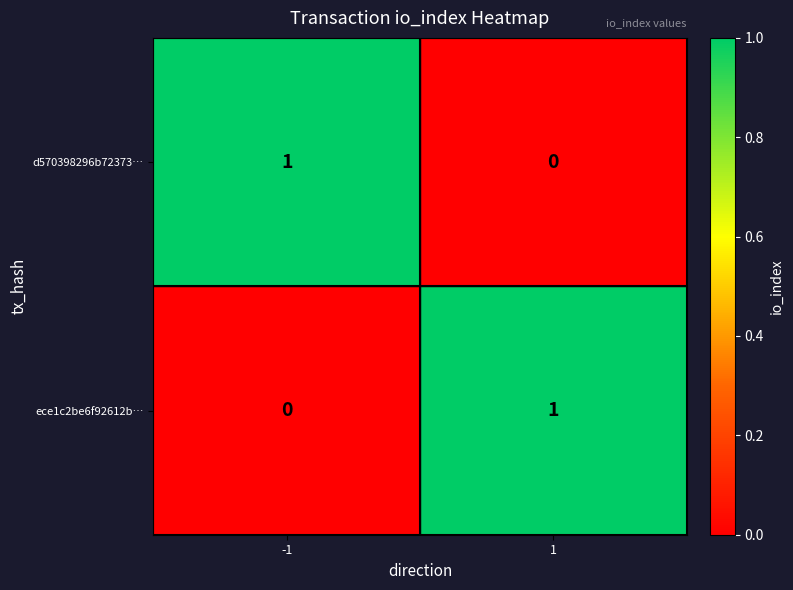

Is it true that d570398296b72373… equals 1 at -1?

True